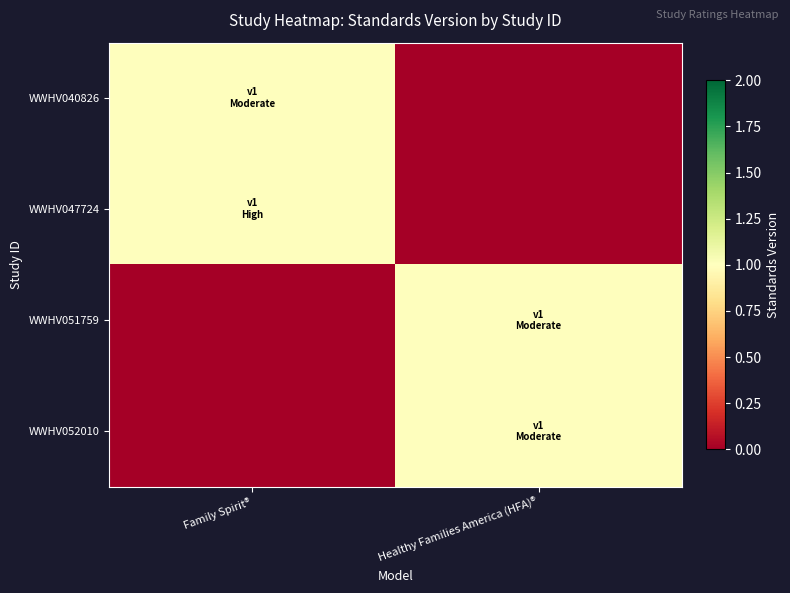

Reading left to right, list all the values displayed in this chart.

WWHV040826: Family Spirit®=1	Healthy Families America (HFA)®=0
WWHV047724: Family Spirit®=1	Healthy Families America (HFA)®=0
WWHV051759: Family Spirit®=0	Healthy Families America (HFA)®=1
WWHV052010: Family Spirit®=0	Healthy Families America (HFA)®=1